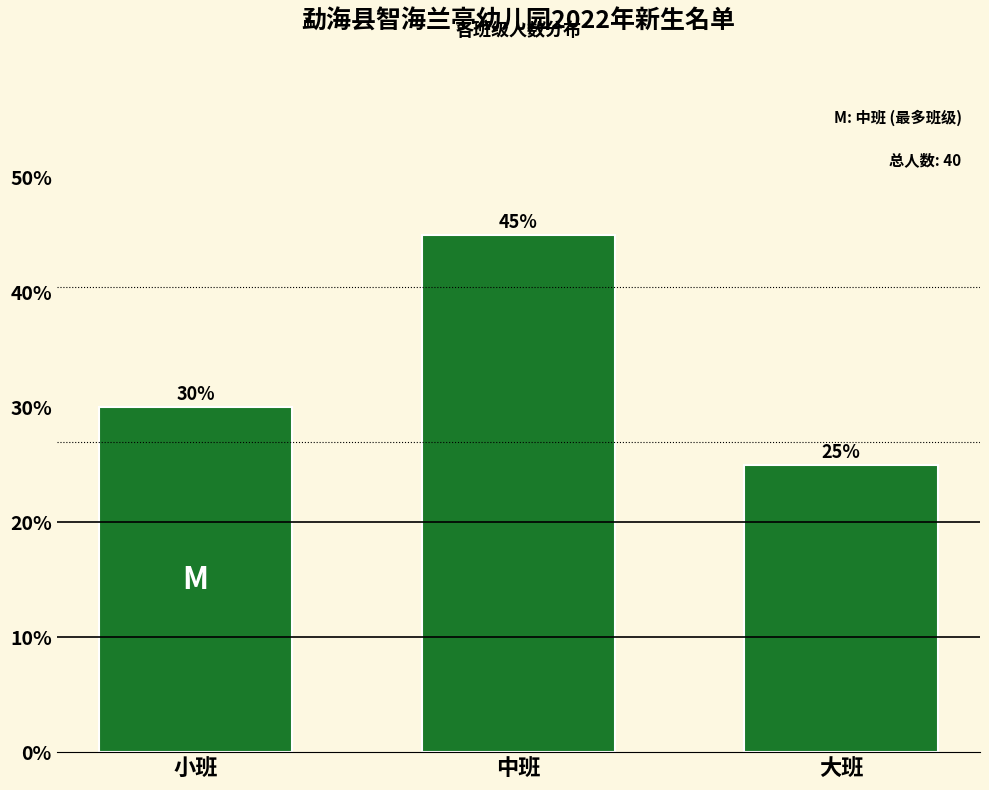

Reading left to right, list all the values displayed in this chart.

小班=30	中班=45	大班=25